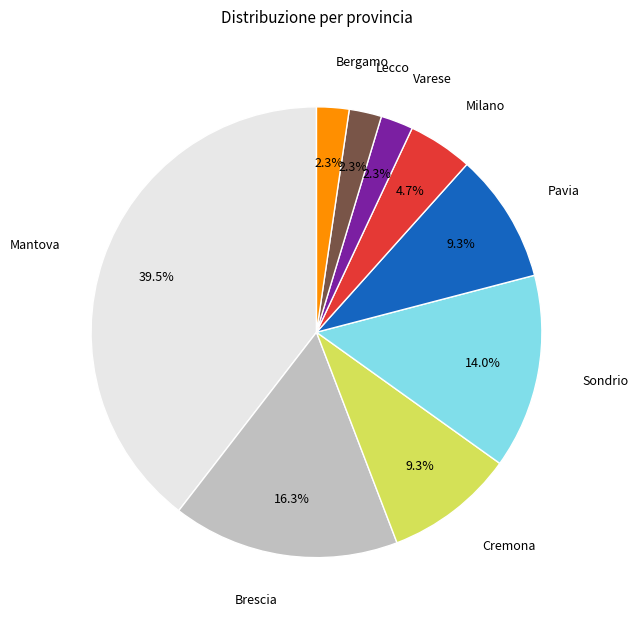

Is there any slice that represents more than half of the pie?

No